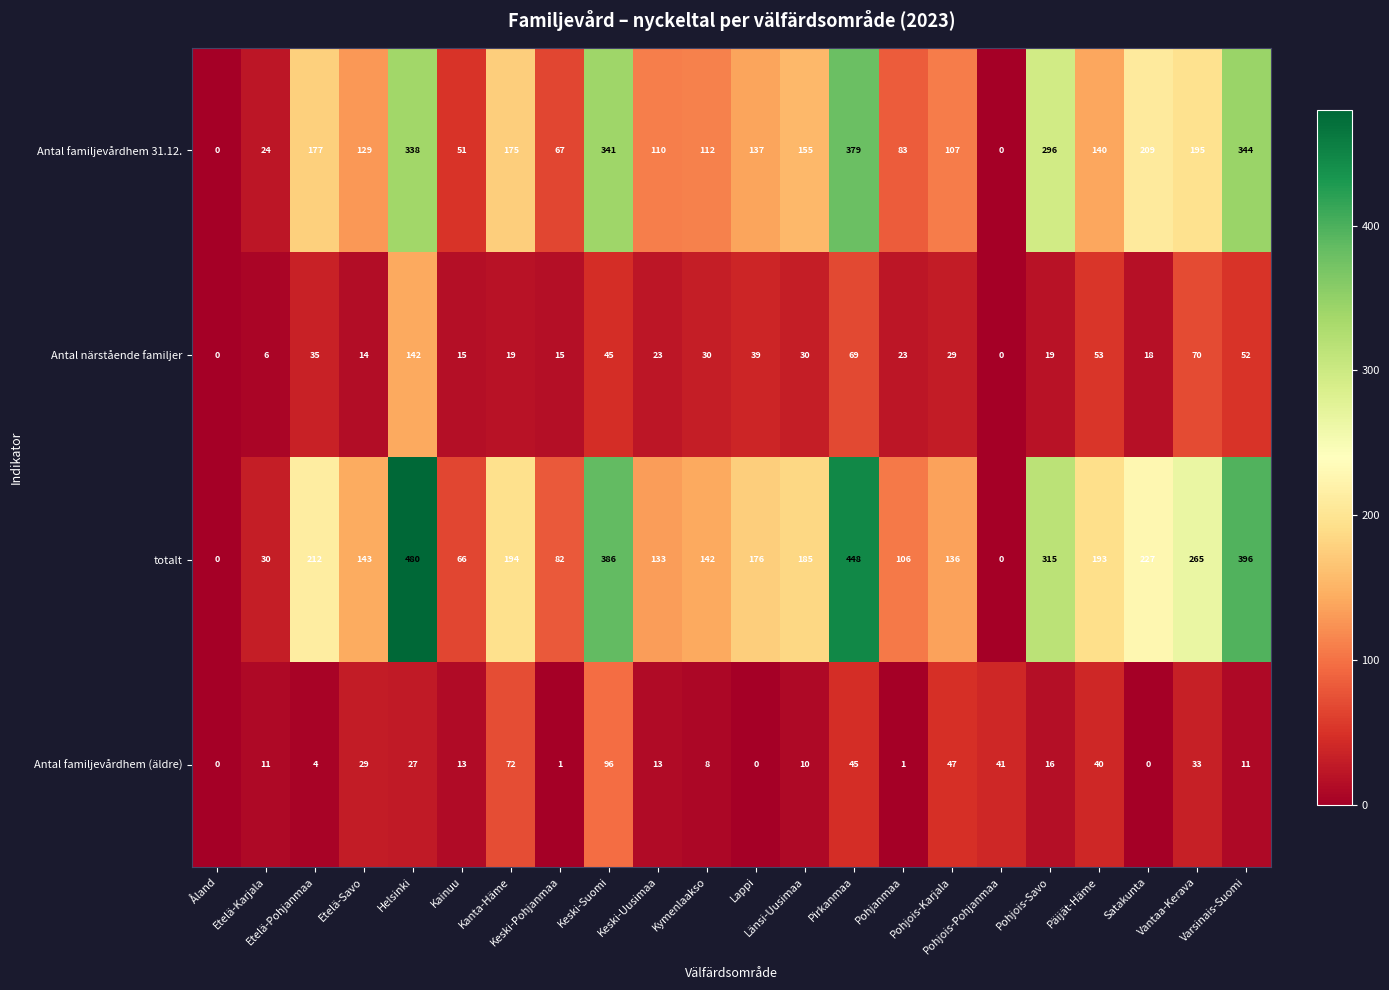

What is the difference between the second highest and second lowest values in the Antal närstående familjer series?

70